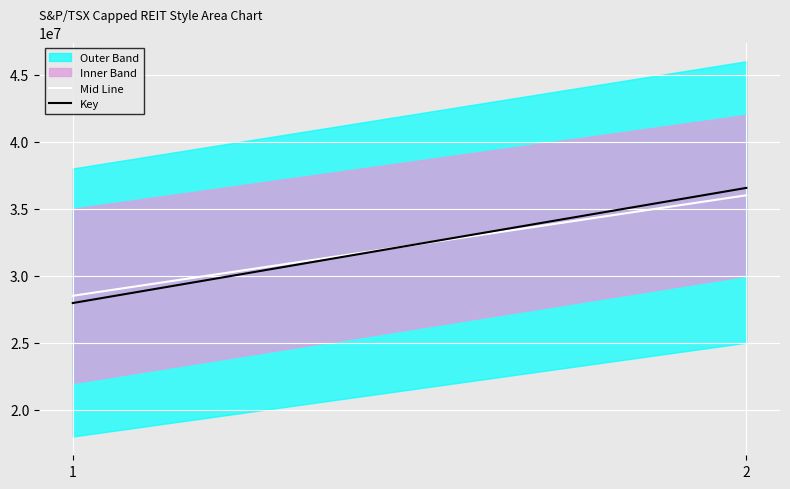

How many data points does each series have?

2